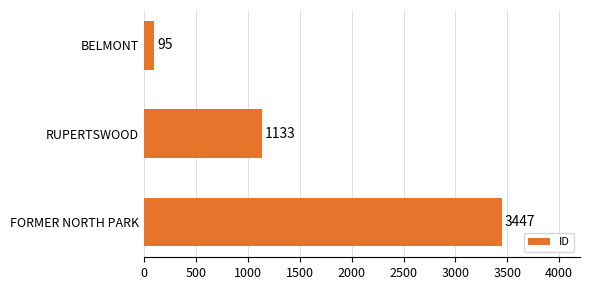

How many distinct data groups are displayed?

1